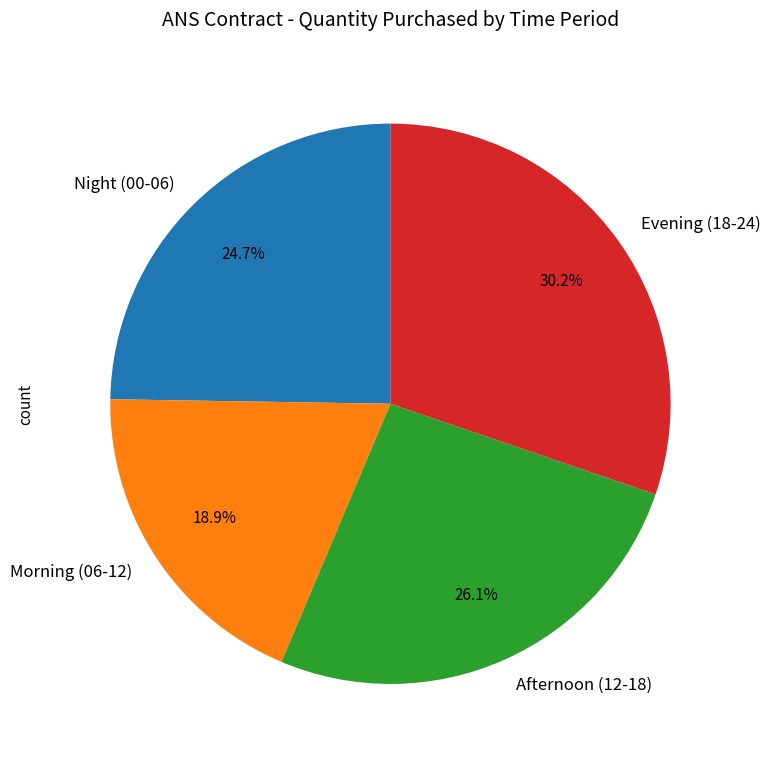

Is Evening (18-24) the majority of the pie?

No